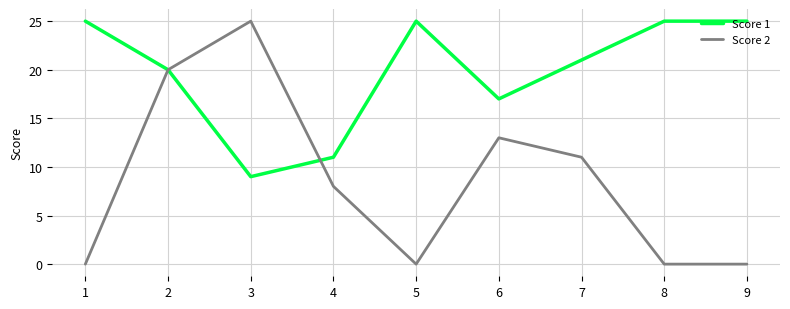

At how many categories does at least one series exceed 6?

9